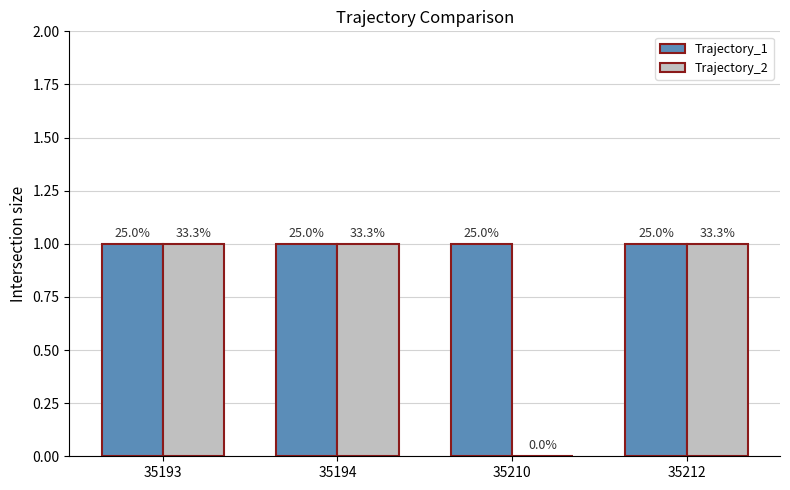

Are the bars horizontal?

No